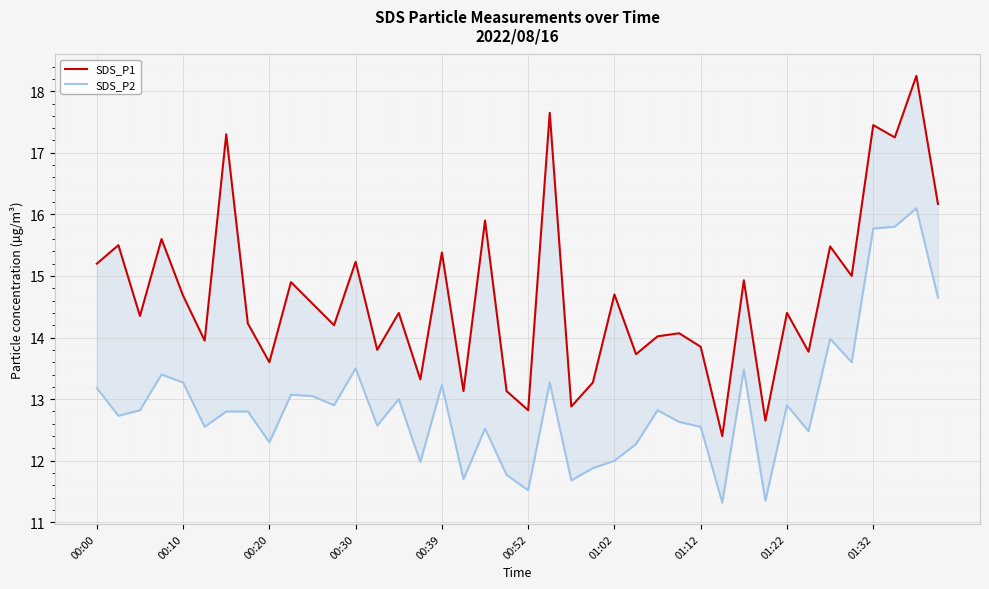

At which category is the sum across all series the highest?

38